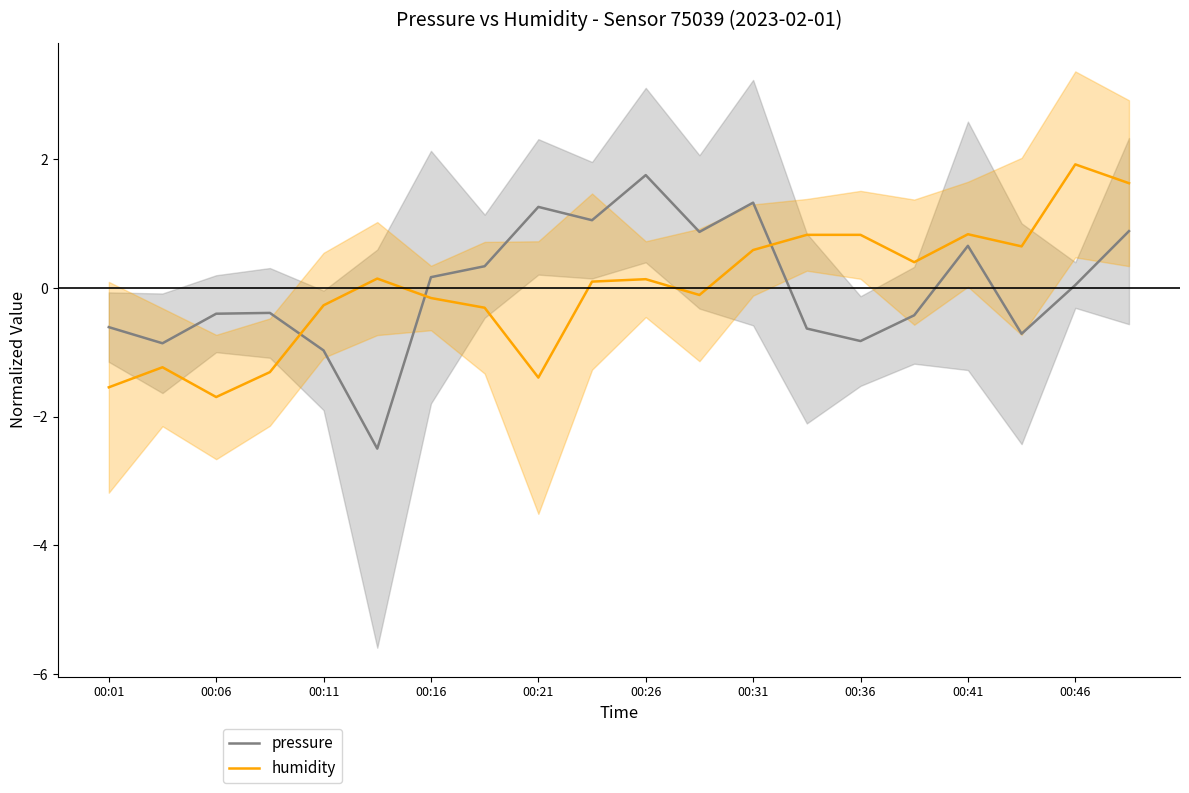

What is the highest value of the pressure series?

1.8